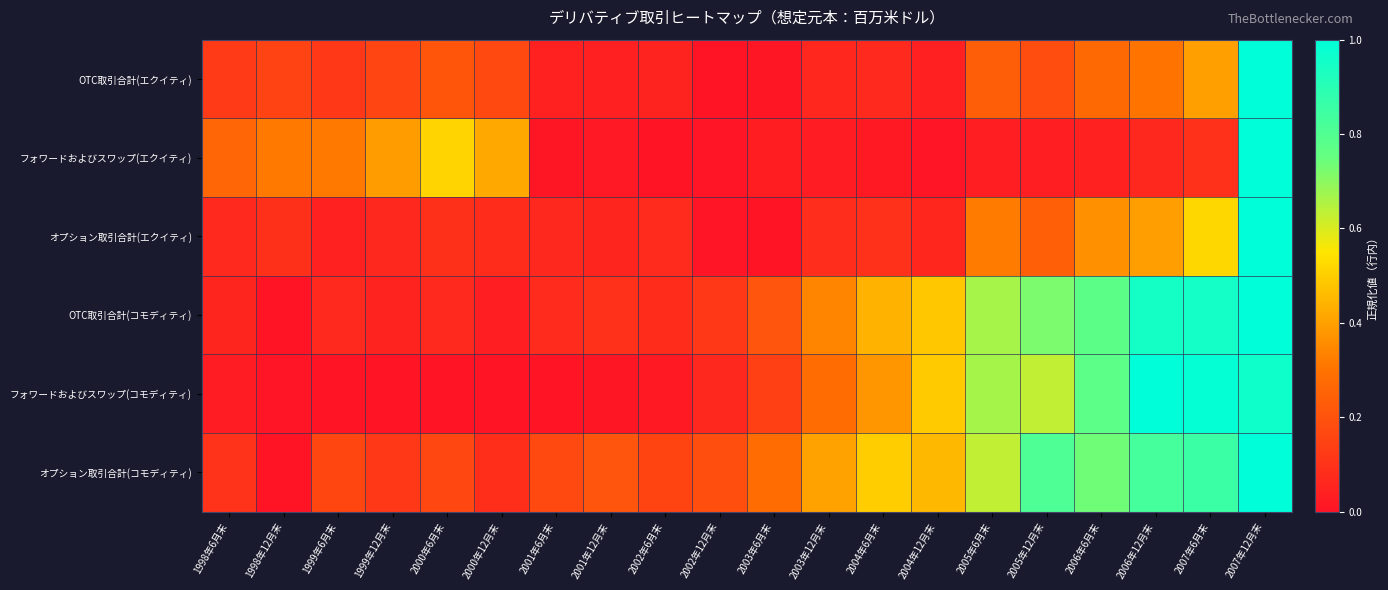

What is the total value across all series at 2001年12月末?

0.4